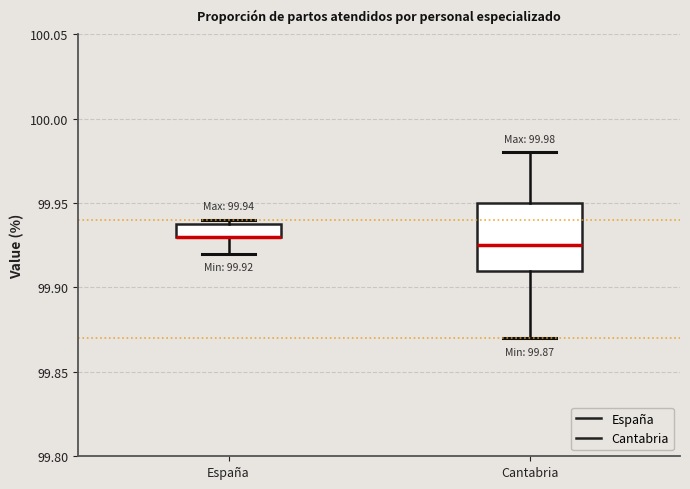

Comparing the boxes themselves (not the whiskers), which one is the tallest?

Cantabria